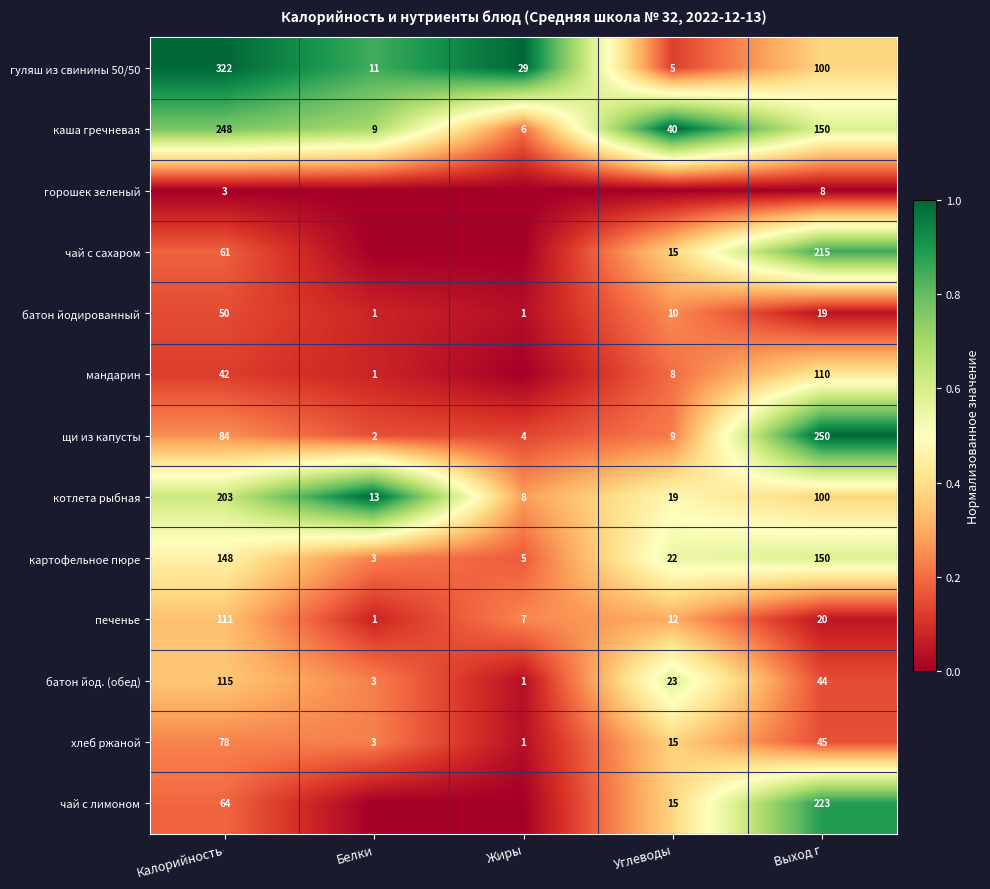

What is the minimum value for картофельное пюре?

3